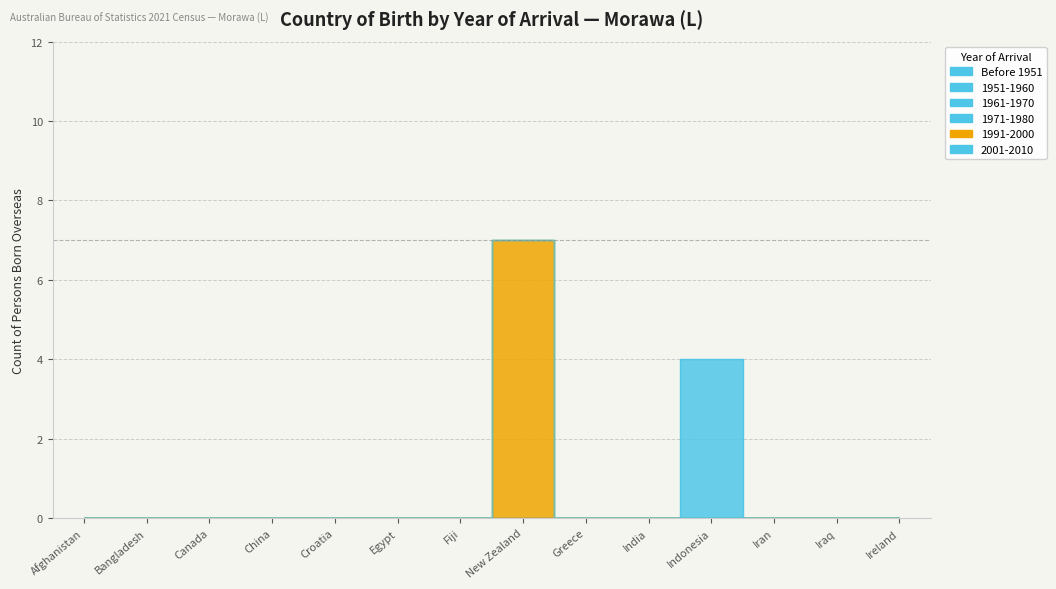

At which category does the chart reach its peak across all series?

New Zealand